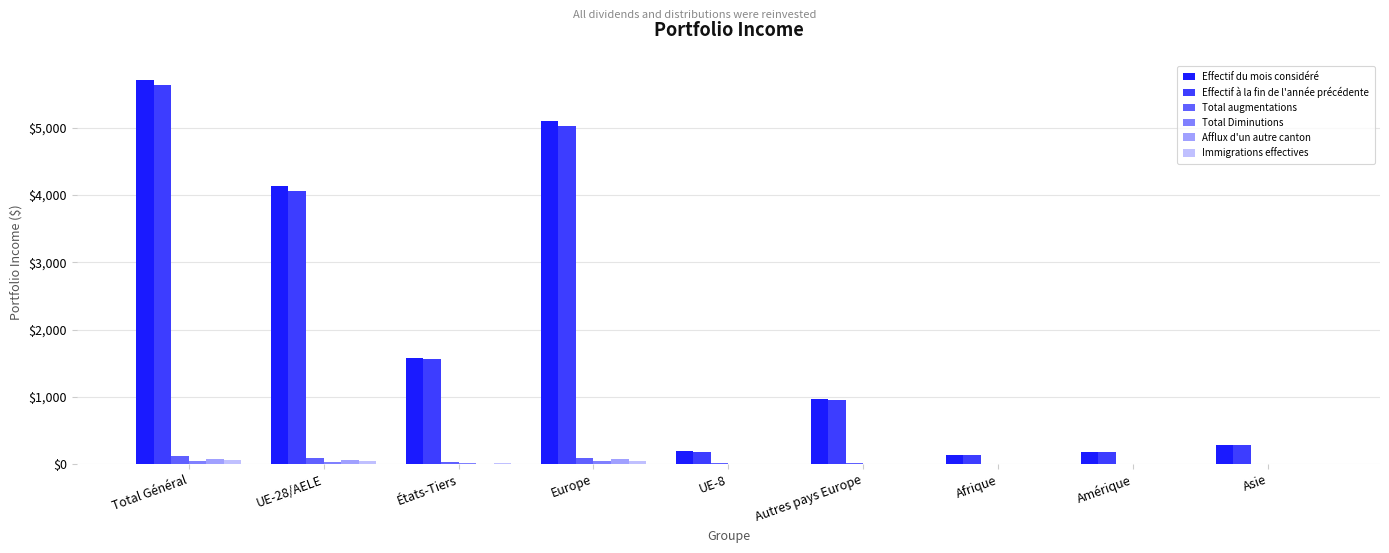

Which series changed the most between UE-28/AELE and Europe?

Effectif du mois considéré